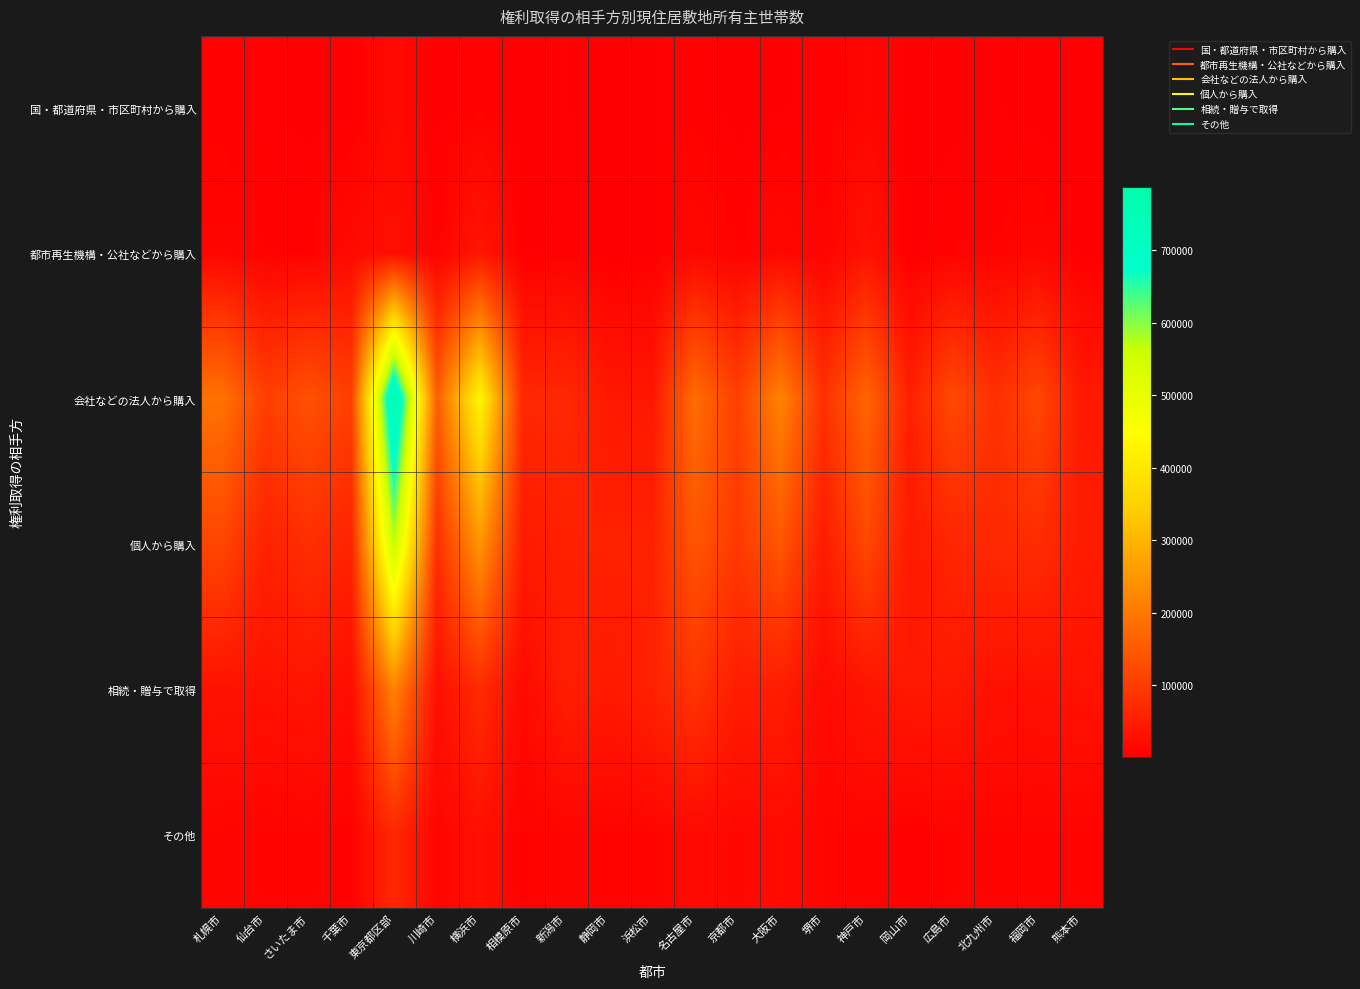

Which series has the widest spread of values?

会社などの法人から購入